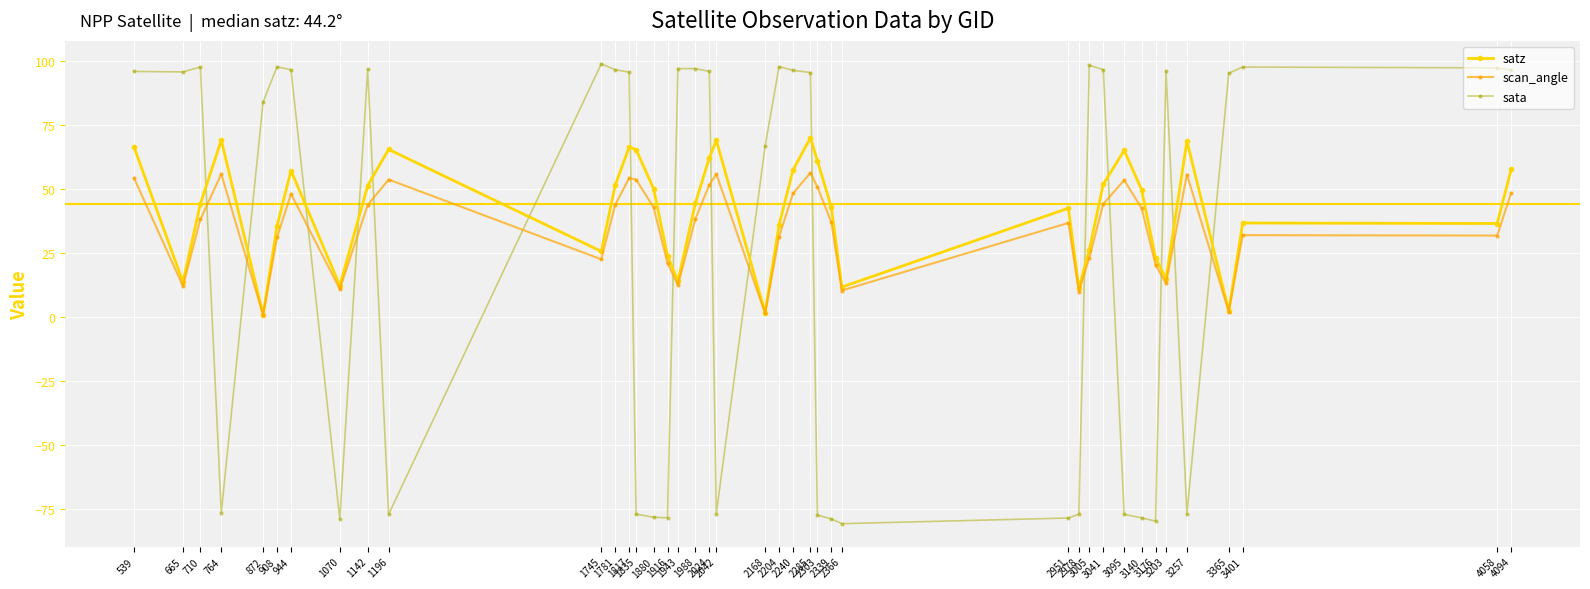

True or false: sata has a value of -17.7 at 764.

False